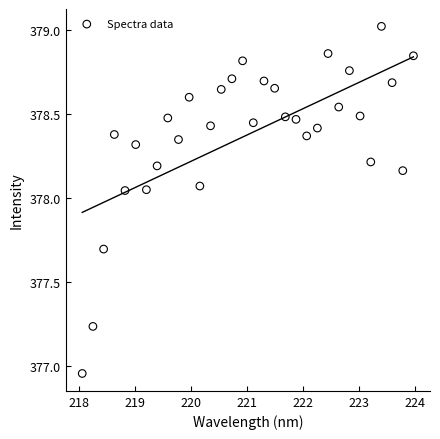

What is the range of Y values (max minus min)?

2.1